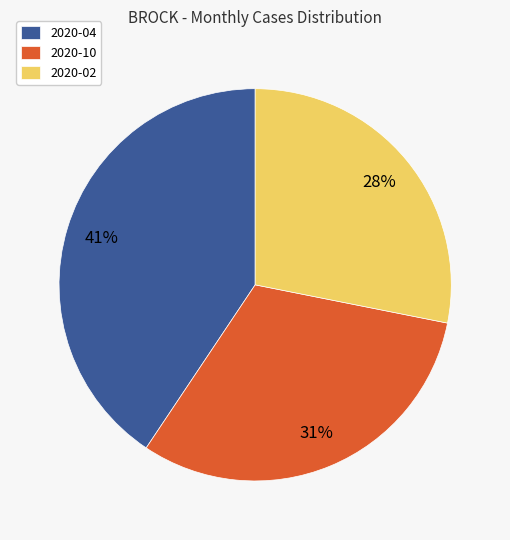

True or false: 2020-04 accounts for 41% of the total.

True